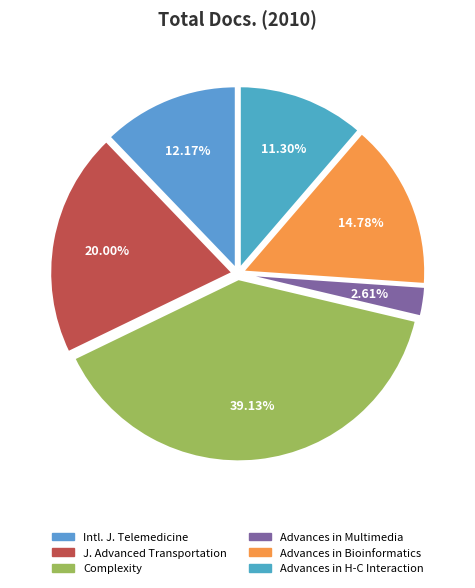

How many segments does this pie chart have?

6